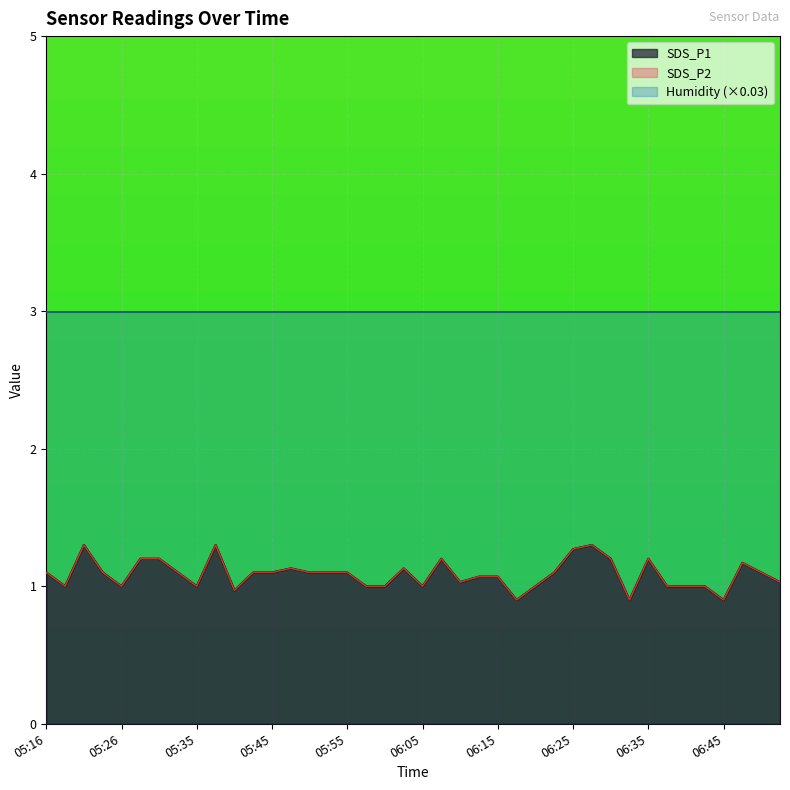

The SDS_P2 series shows 1.0 at 06:05. True or false?

True